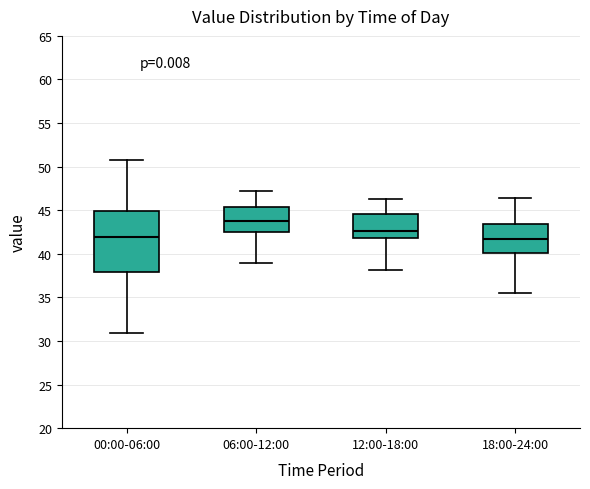

Reading left to right, read every box against the y-axis: the position of its median line, the range the box covers, and the ends of its whiskers. The values are not printed on the chart, so give them approximately, as read against the axis.

00:00-06:00: median 42.0, box 38.0 to 45.0, whiskers 31.0 to 51.0
06:00-12:00: median 44.0, box 42.5 to 45.5, whiskers 39.0 to 47.0
12:00-18:00: median 42.5, box 42.0 to 44.5, whiskers 38.0 to 46.5
18:00-24:00: median 42.0, box 40.0 to 43.5, whiskers 35.5 to 46.5